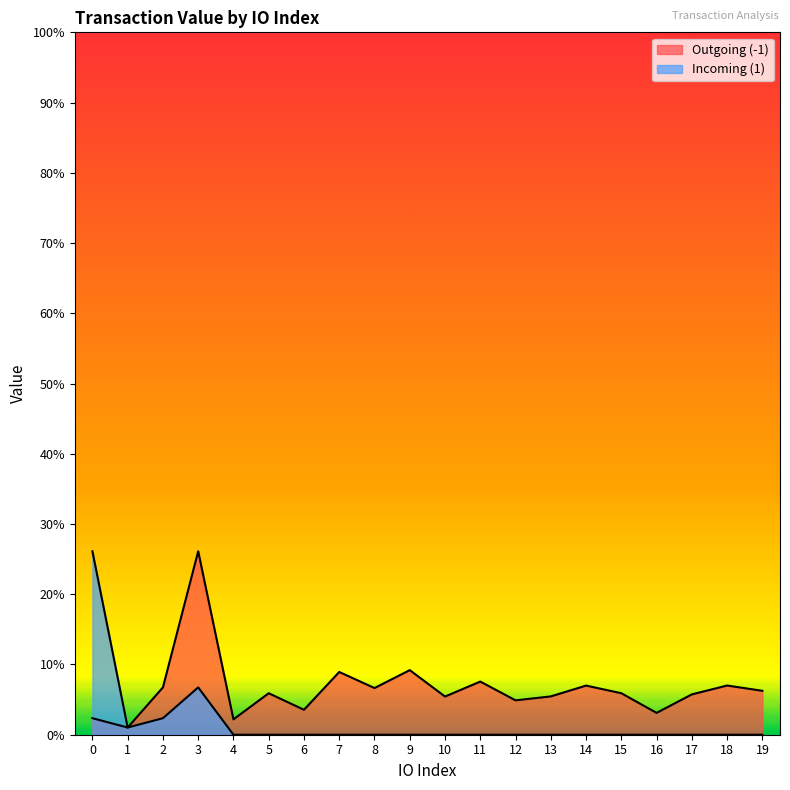

True or false: Outgoing (-1) and Incoming (1) cross at least once.

False